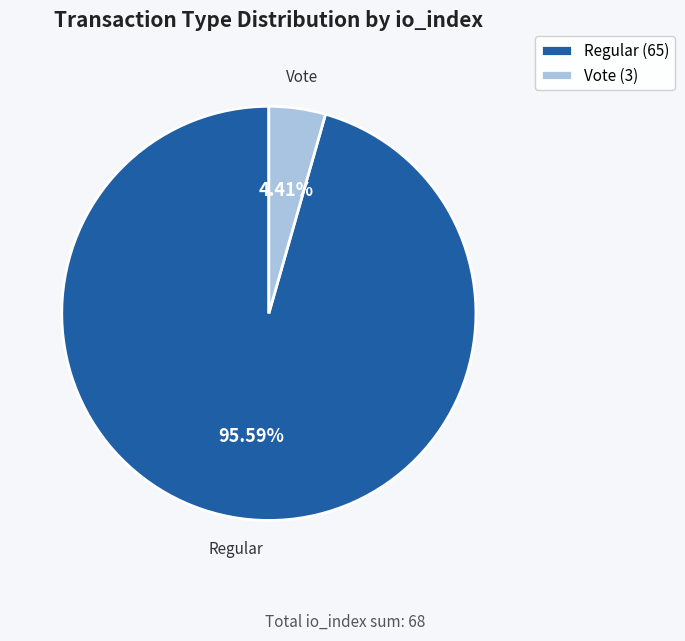

Between Vote and Regular, which is larger?

Regular